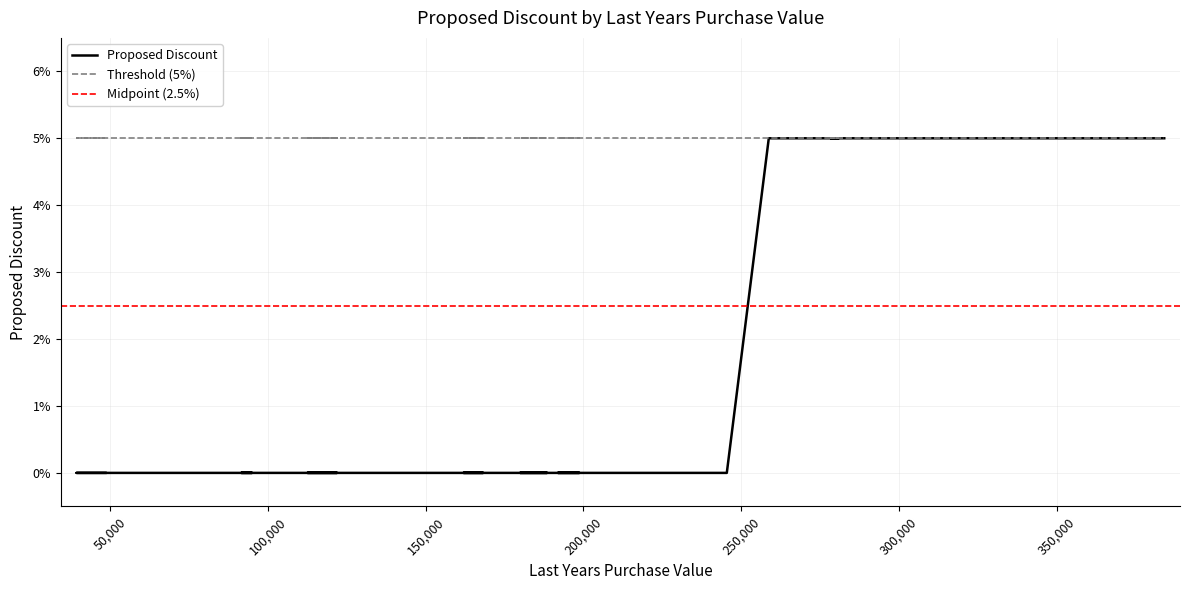

True or false: there are more than 0 points higher than both neighbors.

False